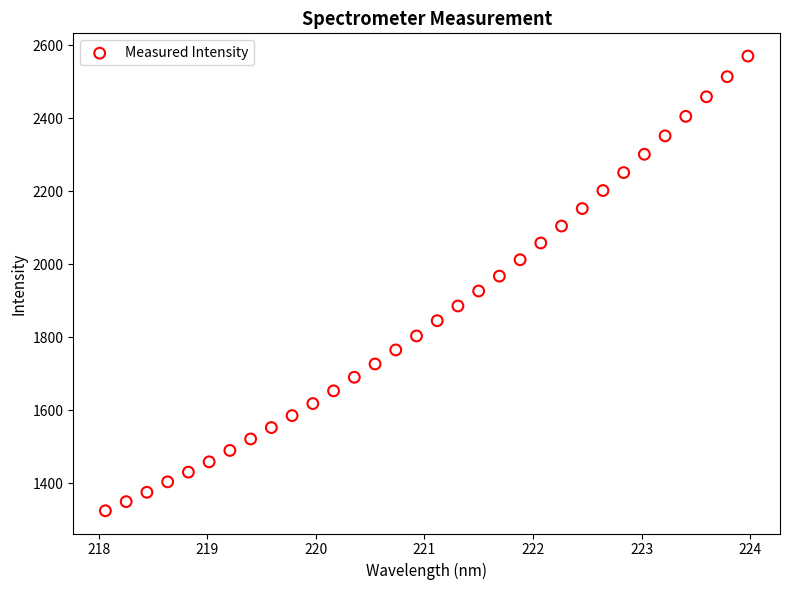

What is the range of Y values (max minus min)?

1245.9